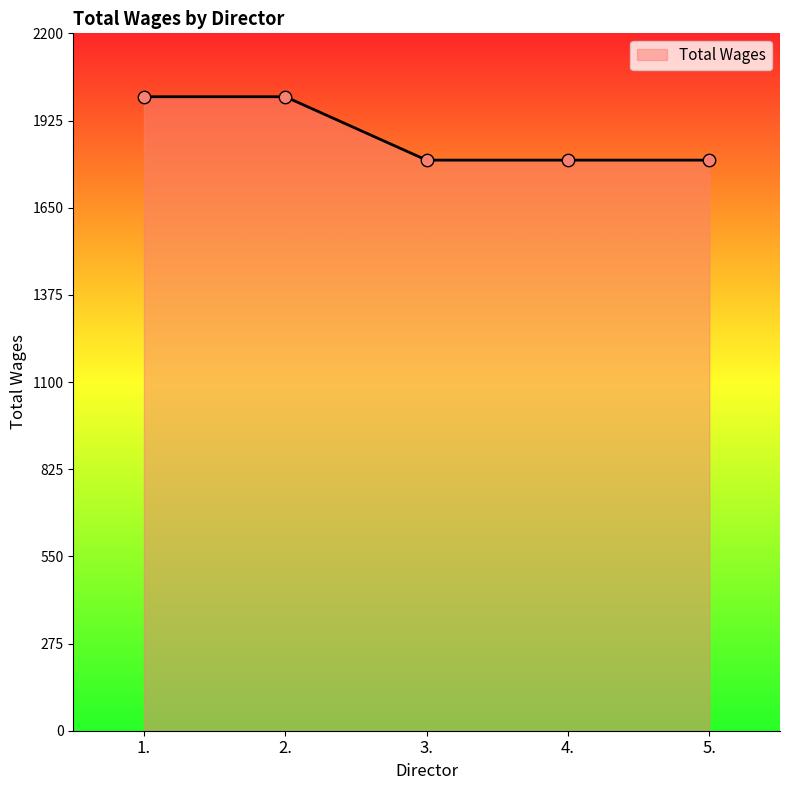

What is the ratio of the value at 2. to the value at 5.?

1.1